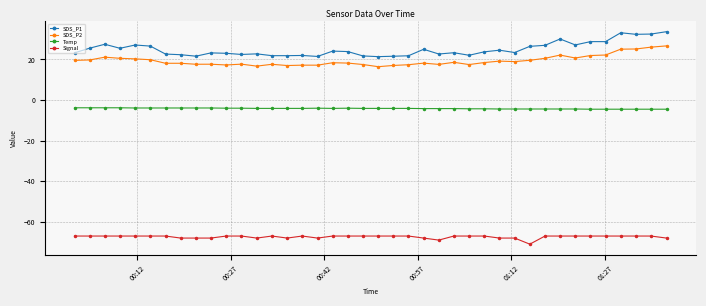

What is the lowest value of the SDS_P1 series?

21.4